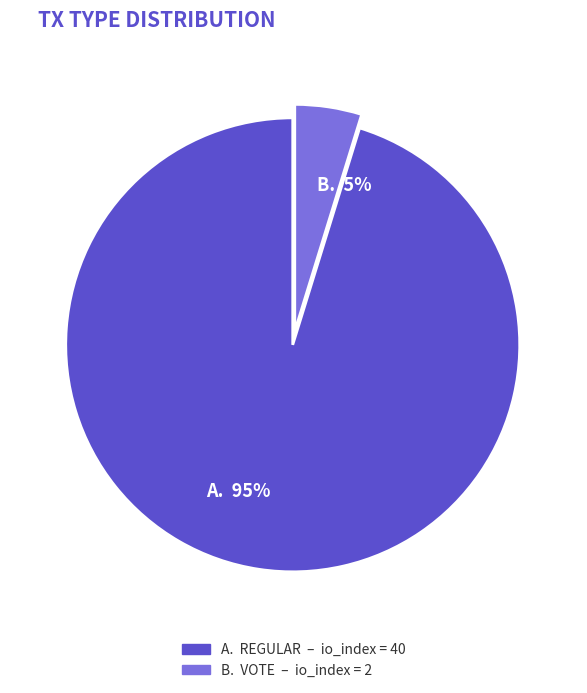

Is Vote (io_index=2) the majority of the pie?

No